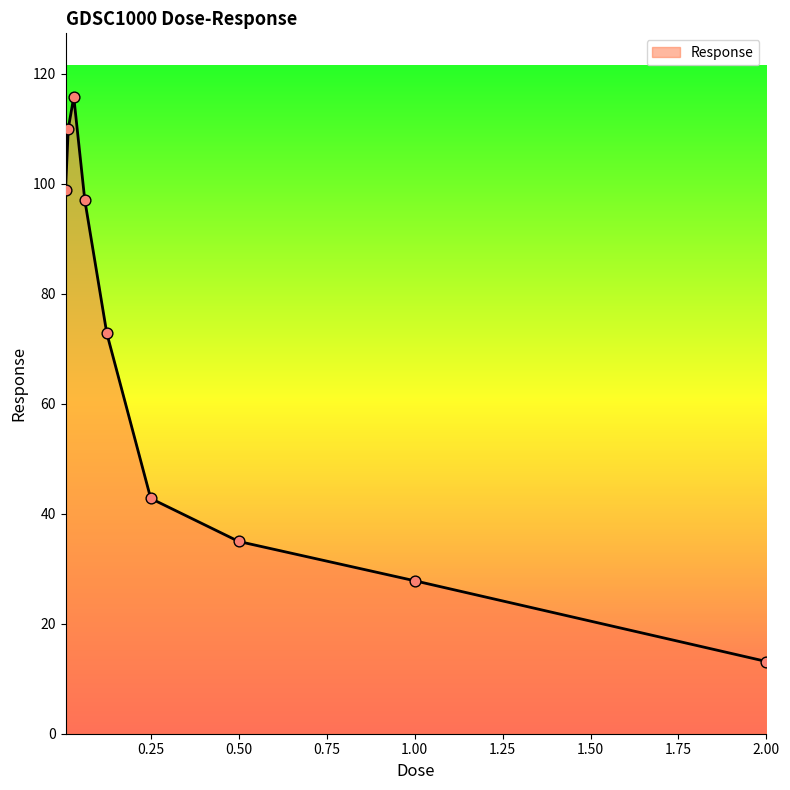

What is the difference between the maximum and minimum values?

102.7